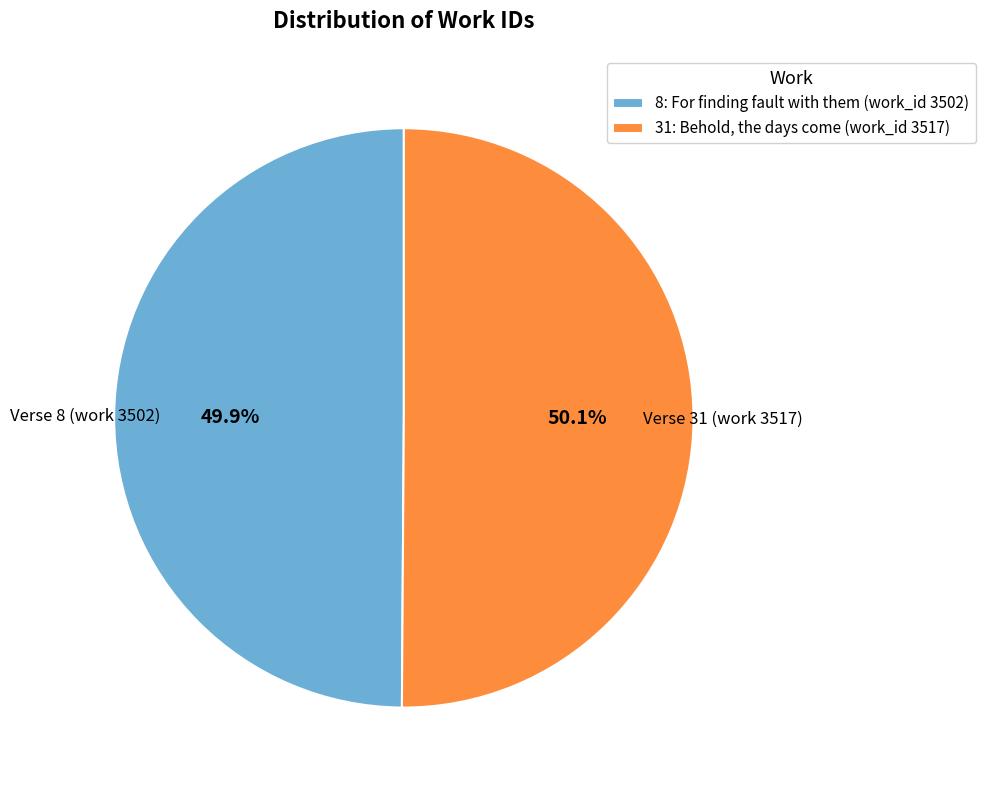

Is there a majority slice in this chart?

Yes